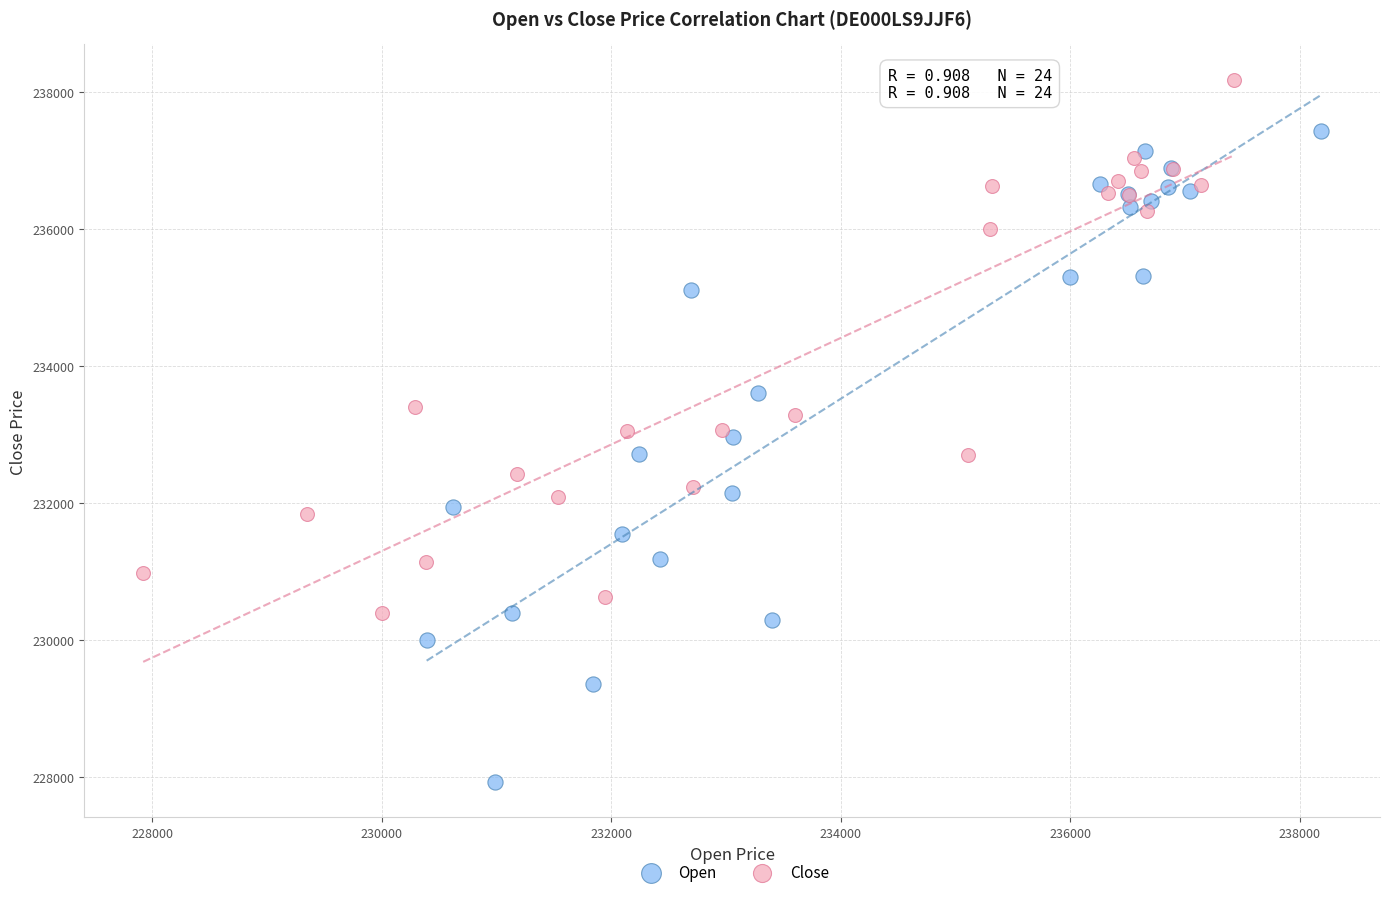

Which series has the widest spread of Y values?

Open